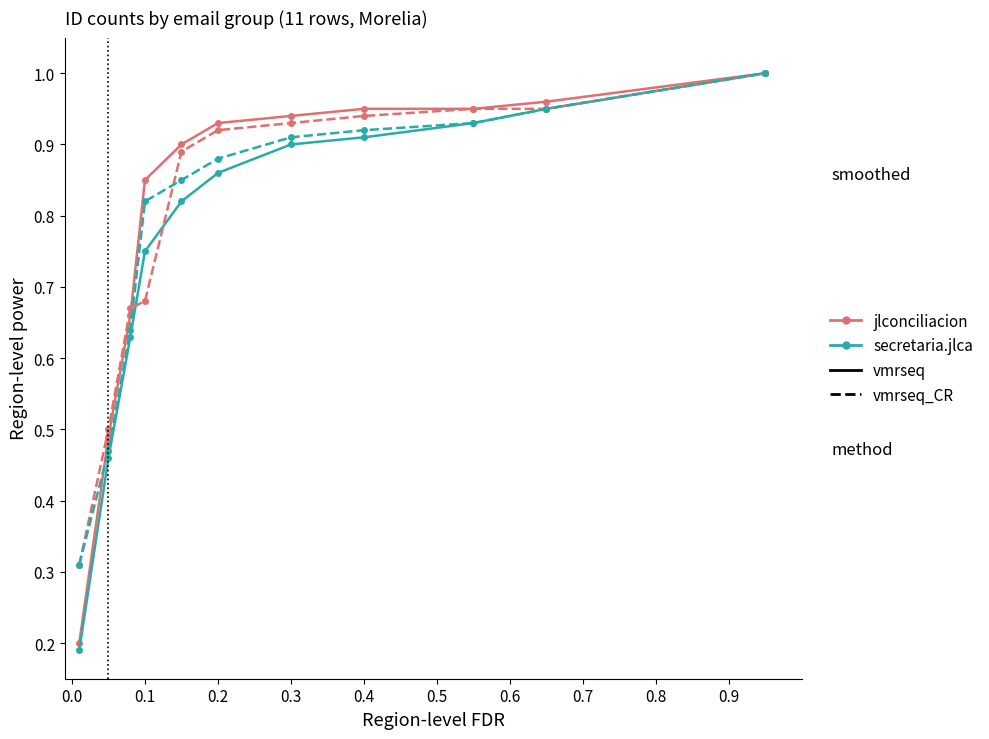

How many series are shown in this chart?

4